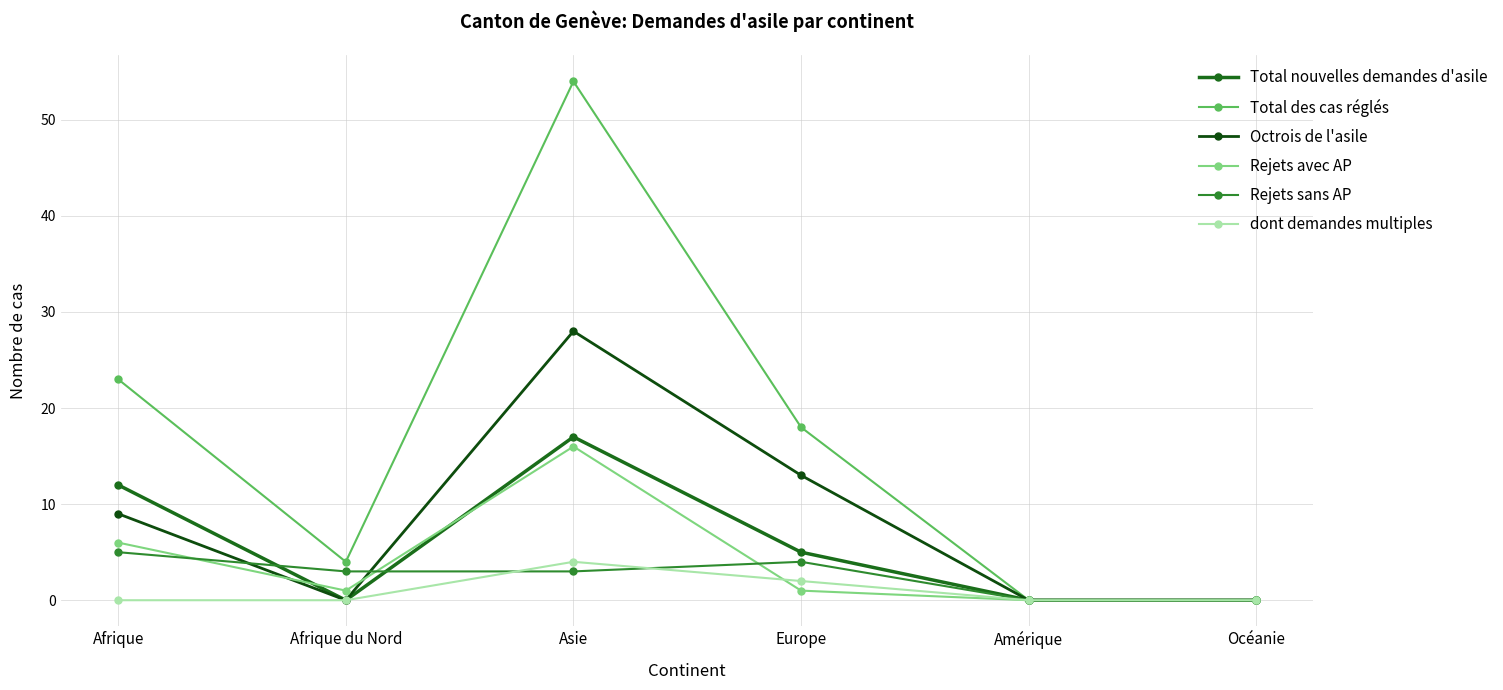

What is the difference between the second highest and second lowest values in the Total des cas réglés series?

23